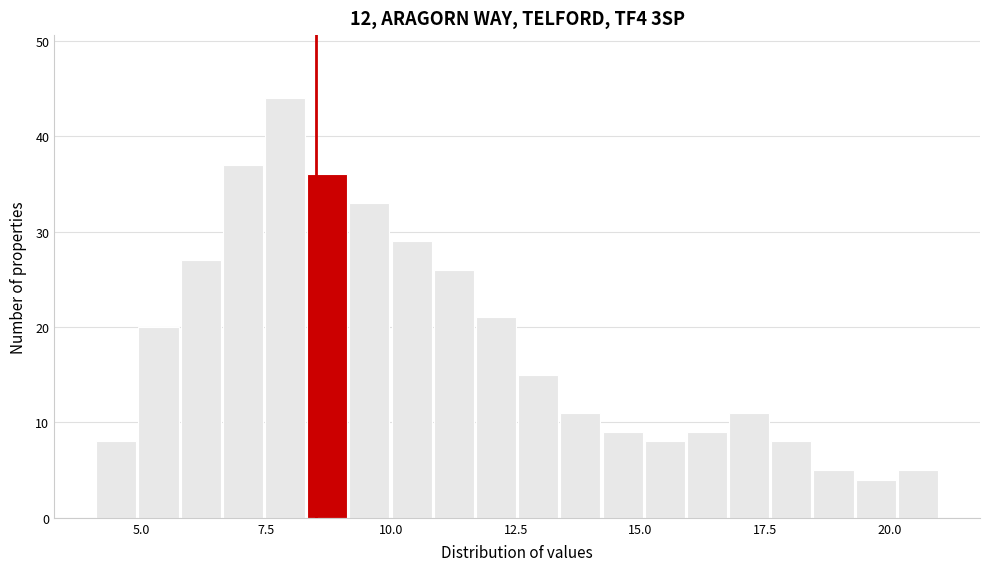

Around what value on the x-axis is the tallest bar? Give the approximate position of its centre, as read against the axis.

8.0